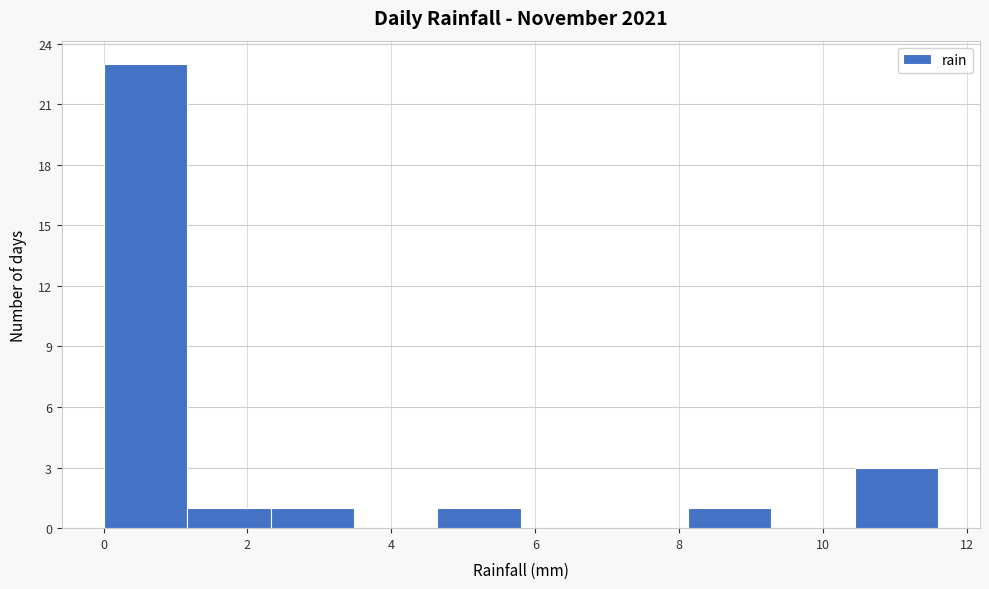

How tall is the bar that spans 4.64 to 5.80 on the x-axis? Neither the bar edges nor the heights are printed on the chart, so give them approximately, as read against the axes.

1